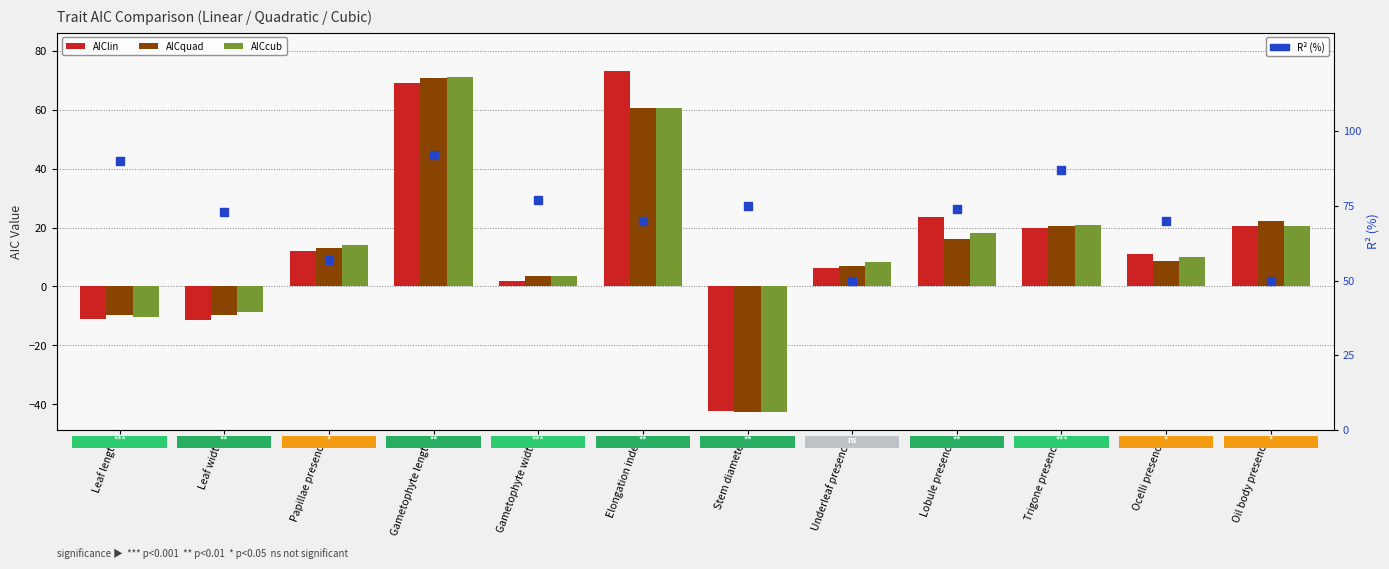

At how many categories does at least one series exceed 19?

12